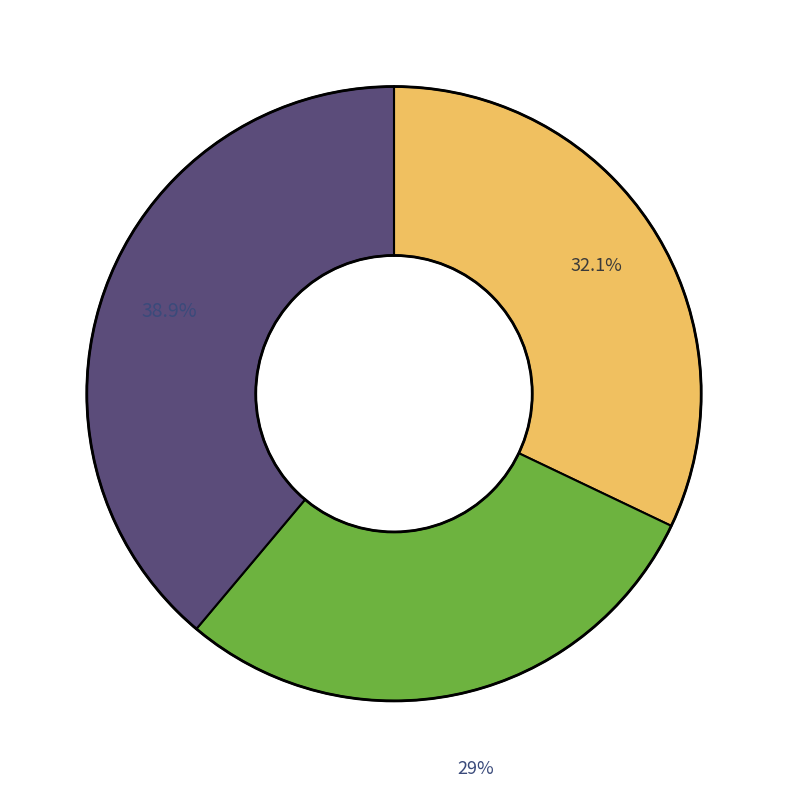

Does any single category account for the majority?

No